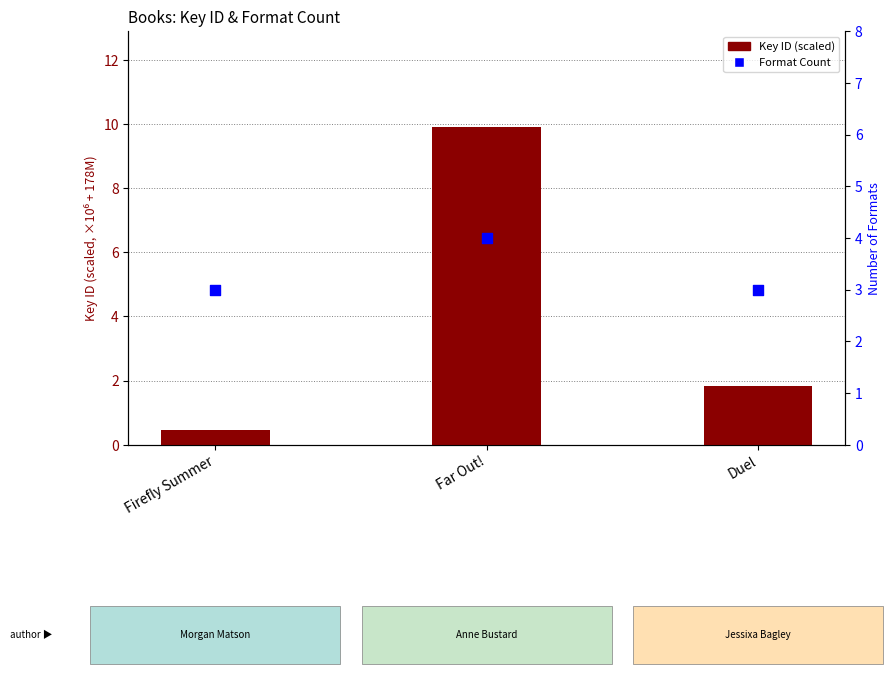

Is the value of Key ID (scaled) at Far Out! greater than the value of Format Count at Duel?

Yes